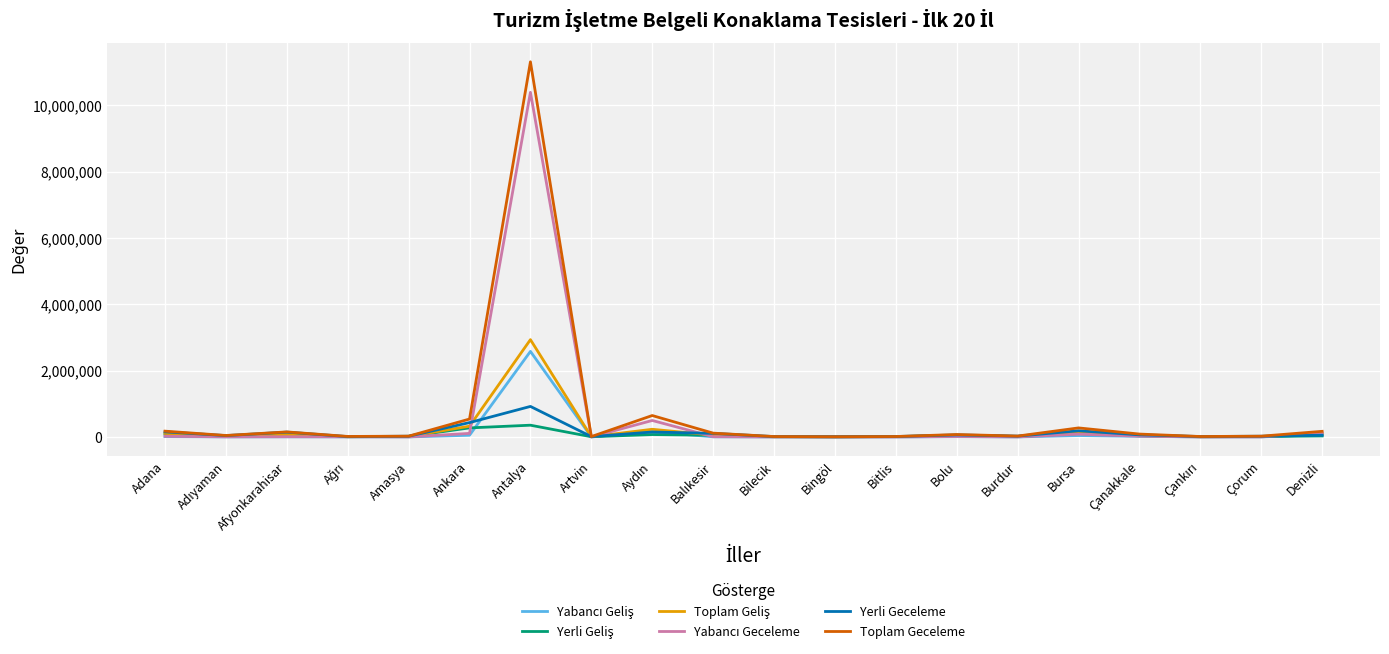

Which series has the largest range (max minus min)?

Toplam Geceleme